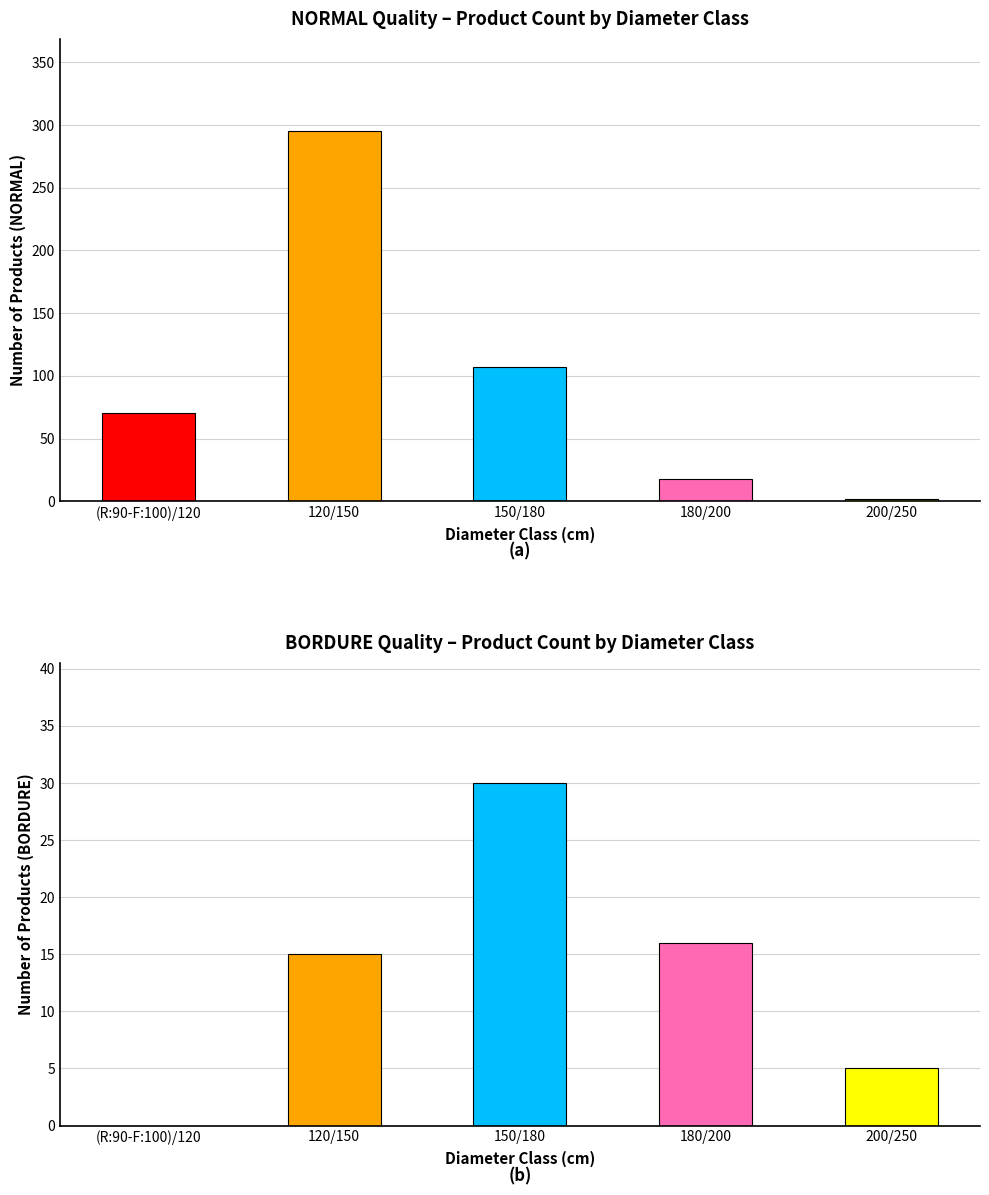

What is the label of the 3rd bar from the left?

150/180